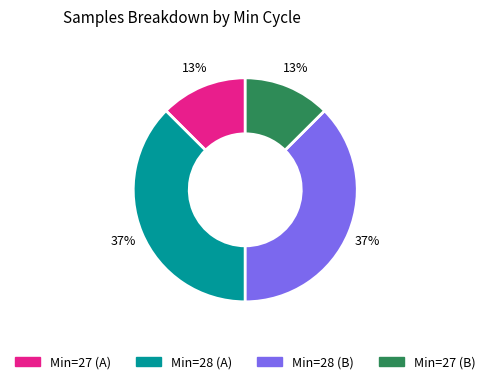

Which has a higher value, Min=28 (B) or Min=27 (B)?

Min=28 (B)